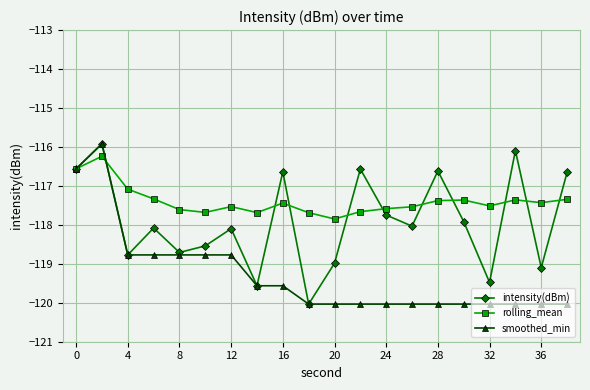

What is the minimum value shown in the chart?

-120.0